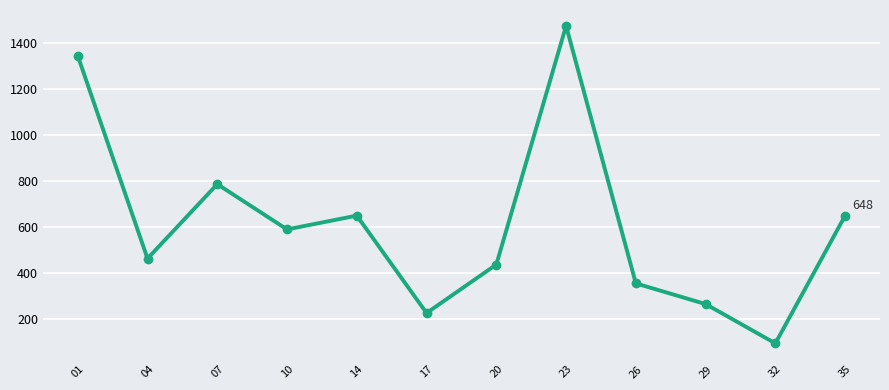

What is the value of the 2nd point from the left?

461